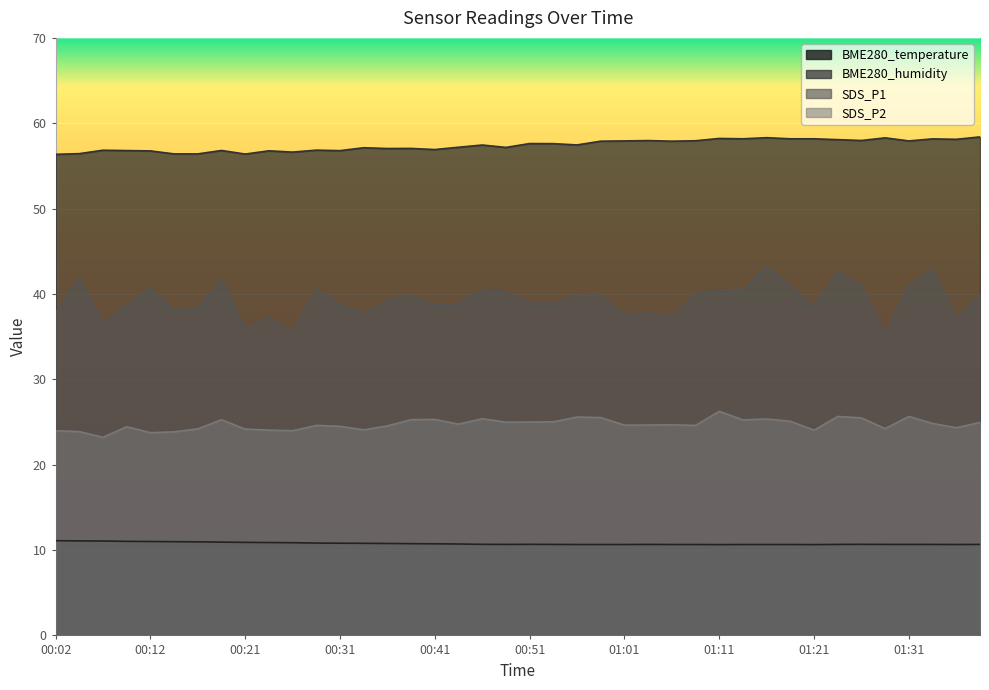

The value of SDS_P2 at 01:18 is 44.5. True or false?

False